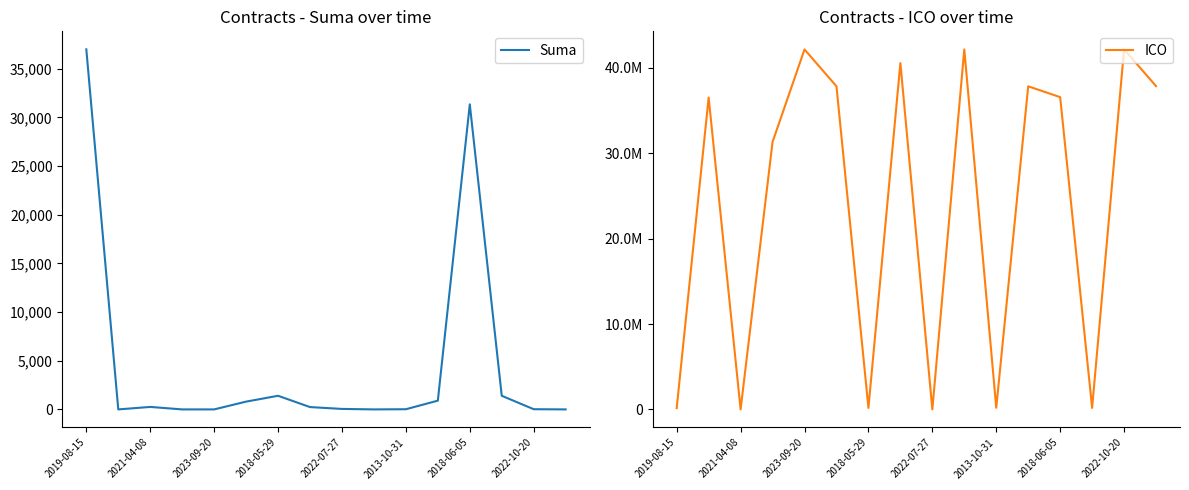

Which category has the highest value in the Suma series?

2019-08-15